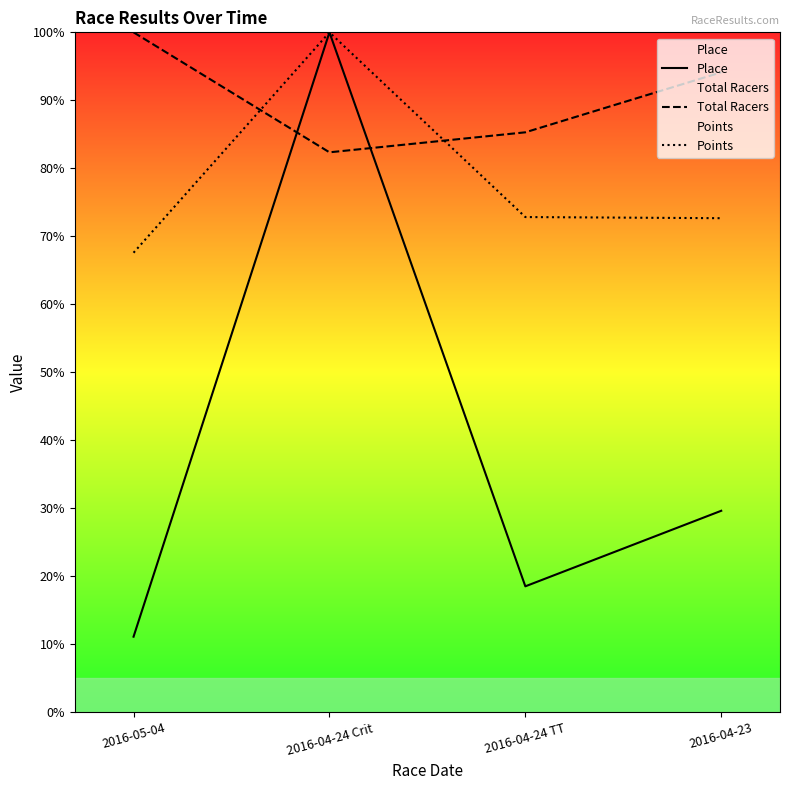

How many lines are shown in the chart?

3